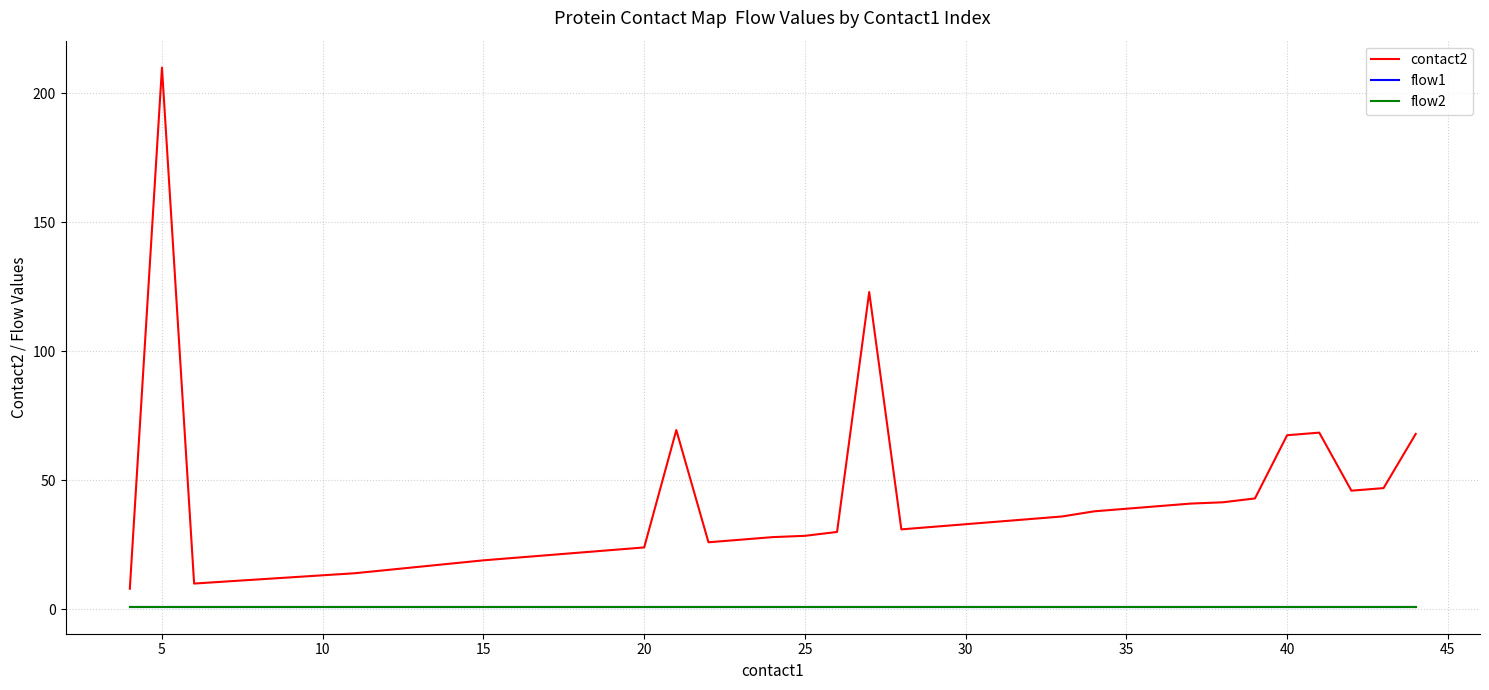

True or false: contact2 has more than 2 points higher than both neighbors.

True